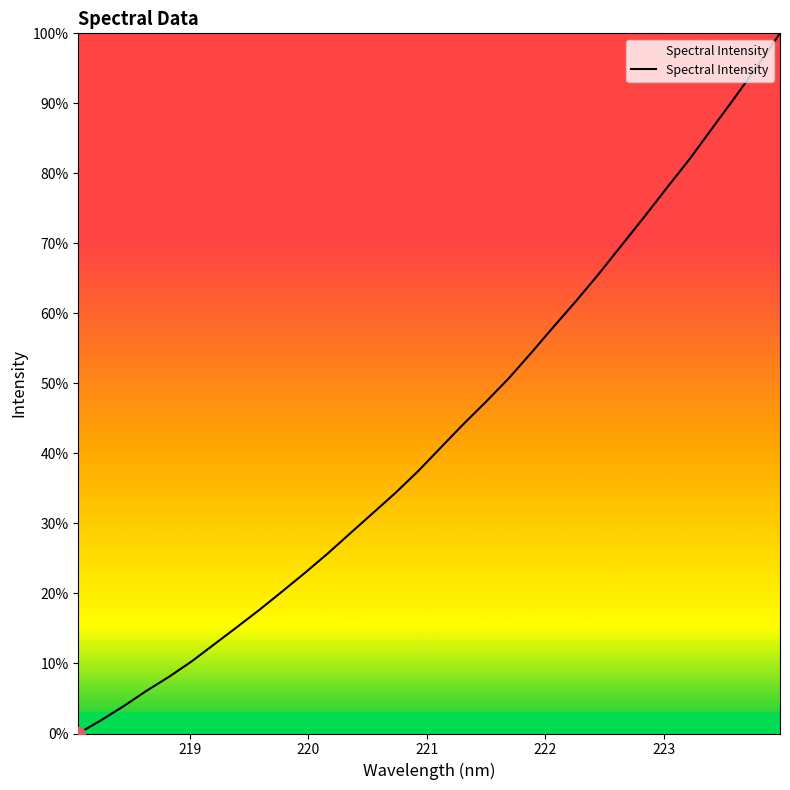

Does the chart have visible grid lines?

No